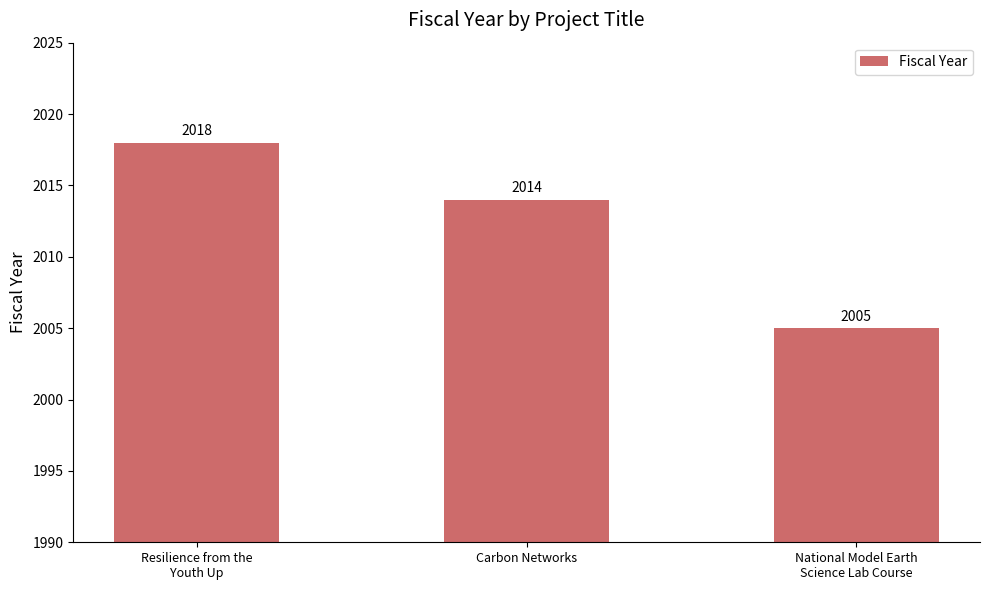

Which label corresponds to the largest value in the chart?

Resilience from the
Youth Up